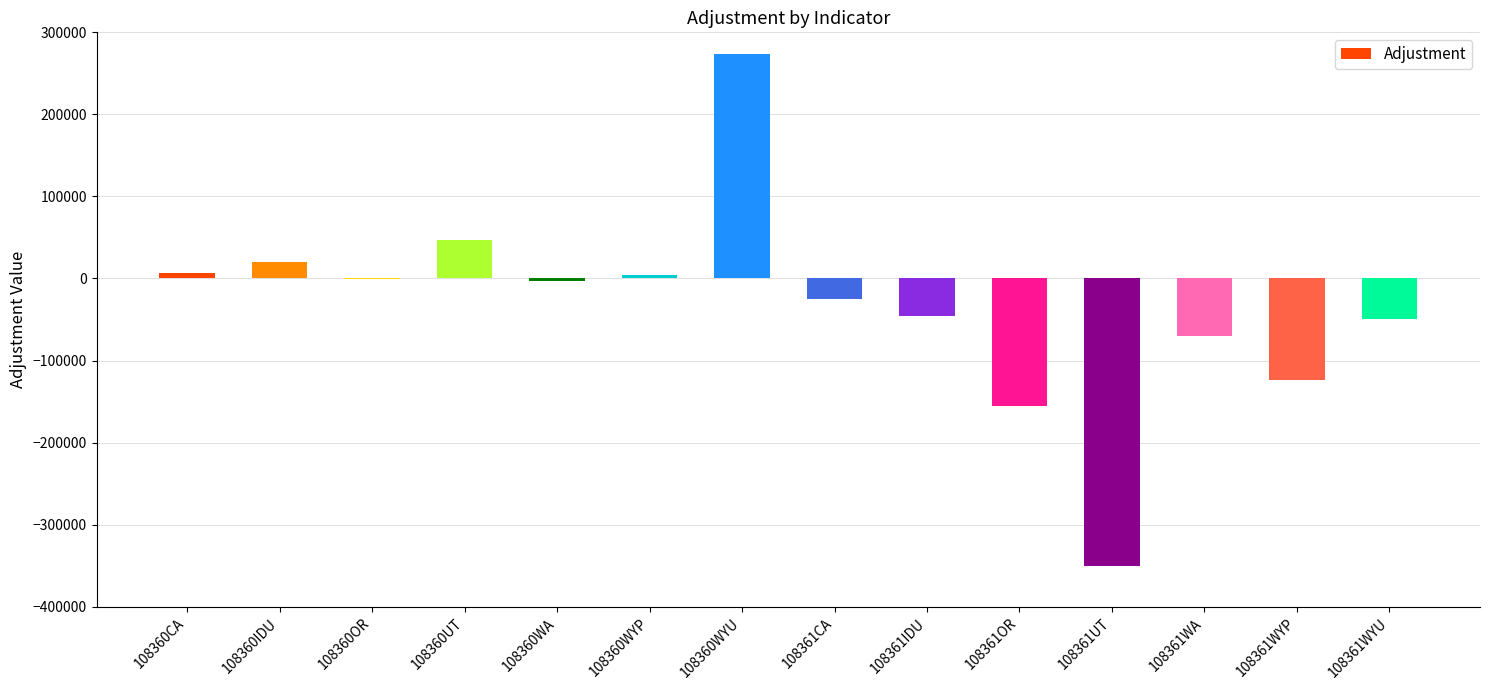

How many data points are above -3408?

6